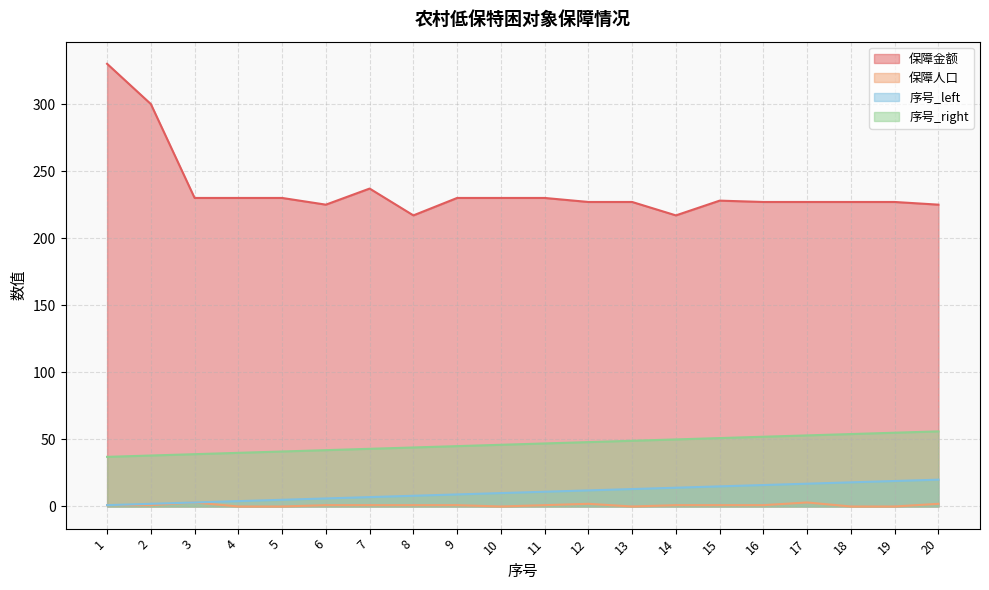

Which label corresponds to the smallest value in the chart?

4